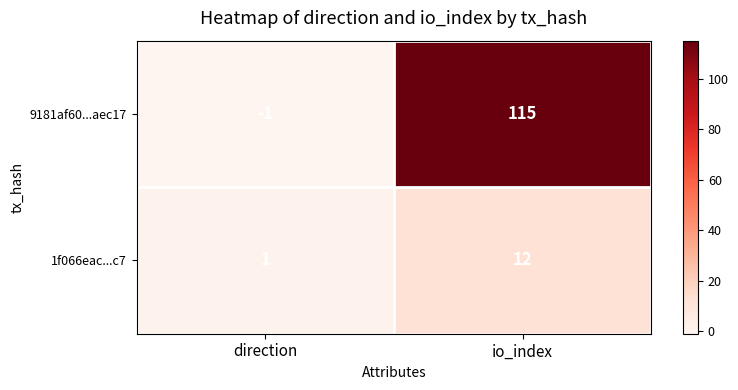

Which category has the highest value across all series?

io_index